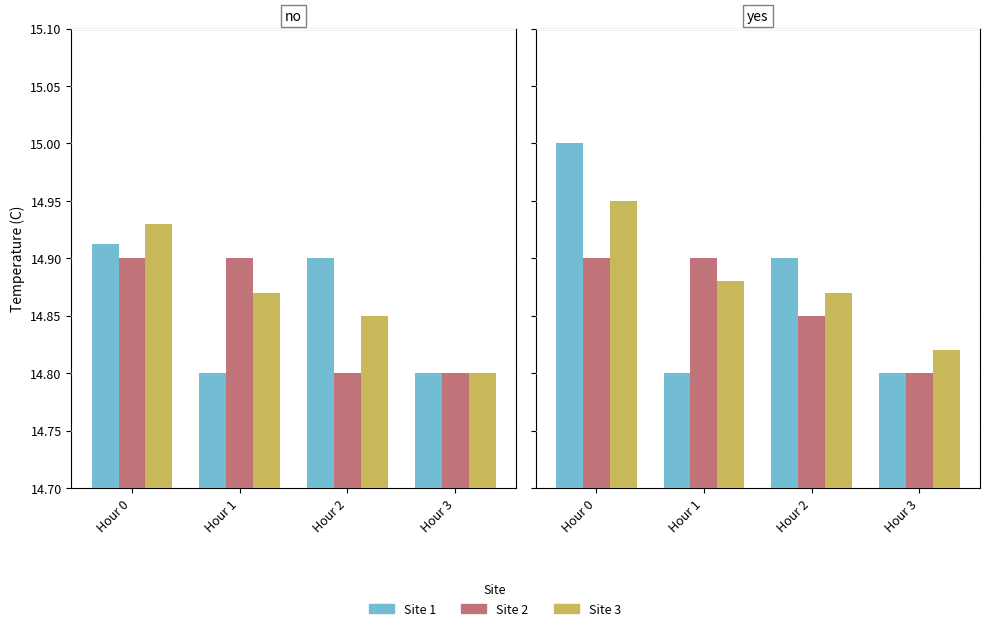

At which label does Site 2 reach its minimum?

Hour 3